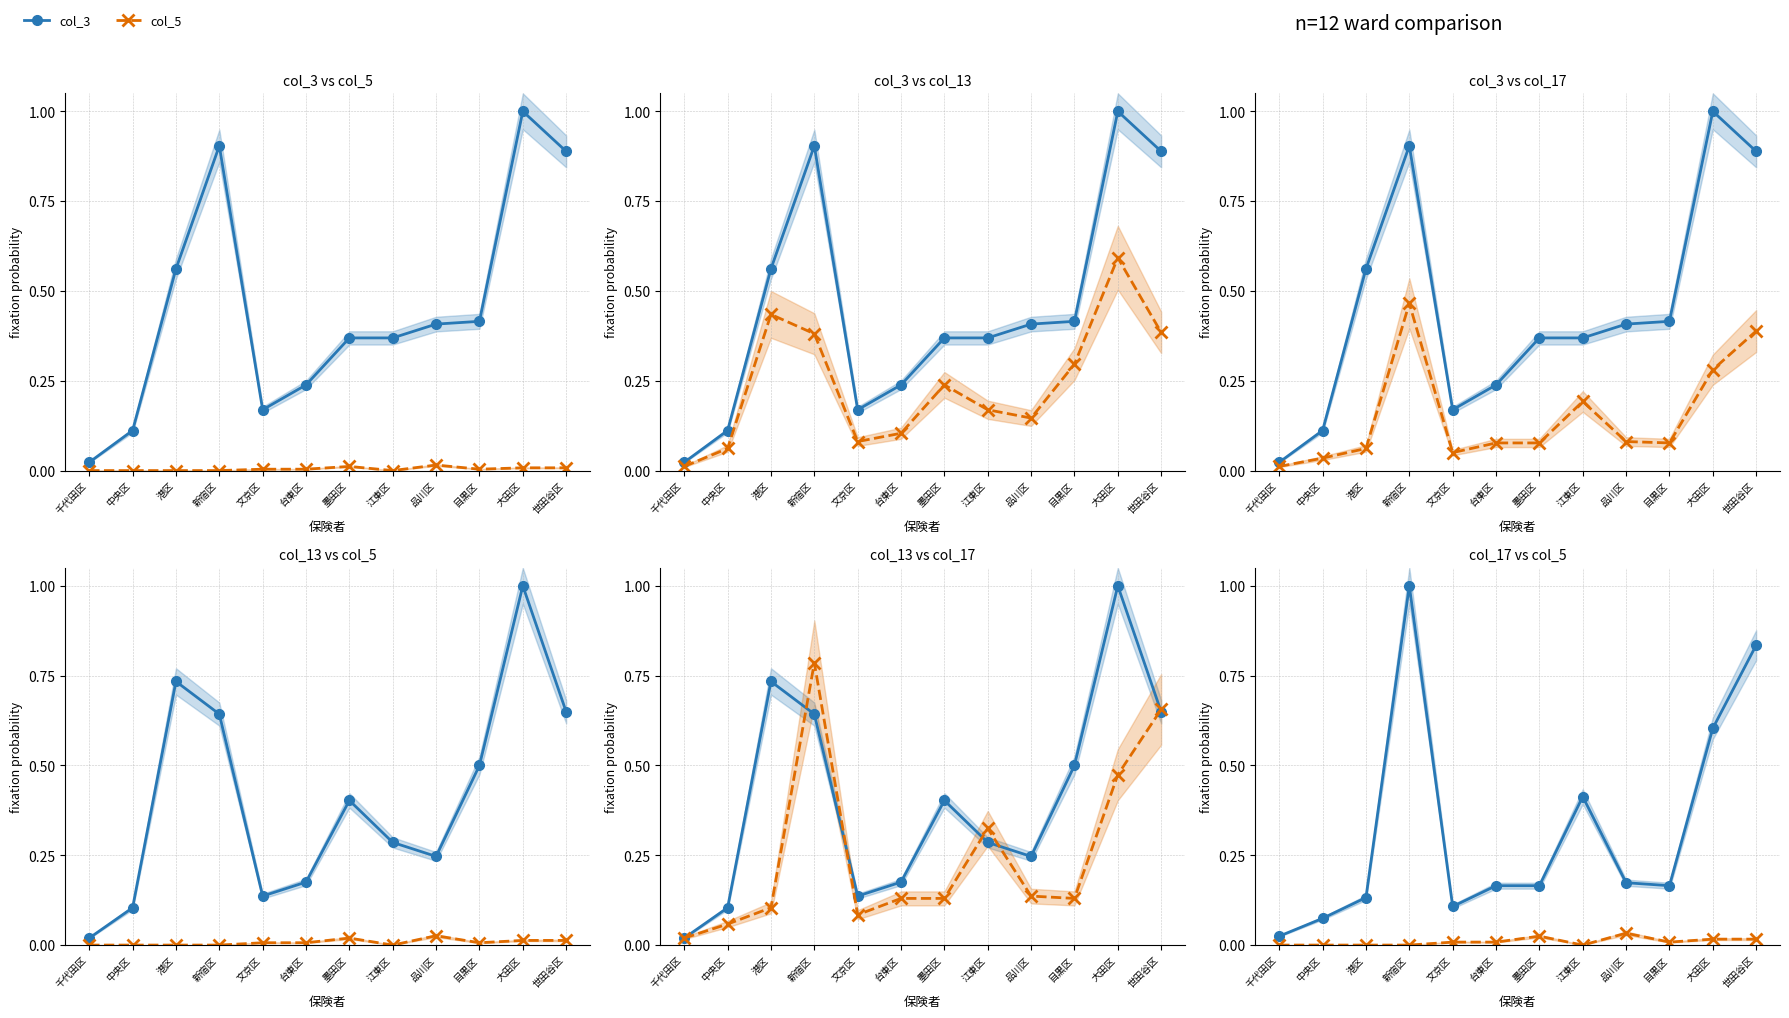

Is it true that col_17 equals 0.1 at 港区?

True